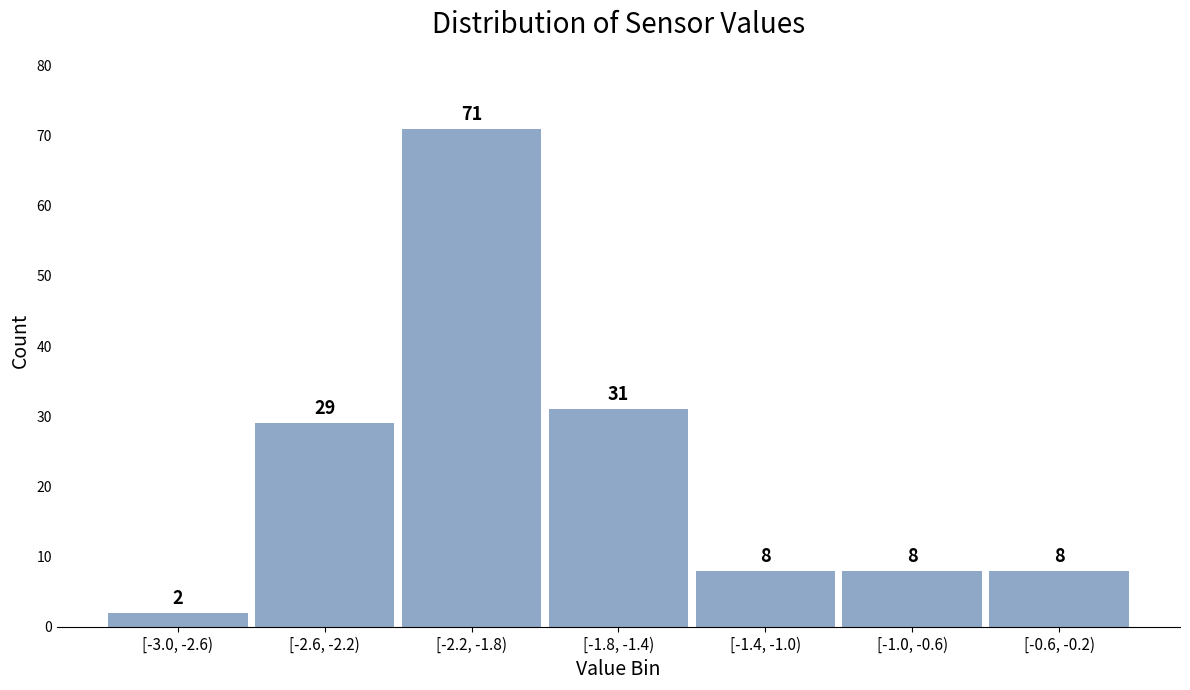

Reading left to right, what are all the values shown in this chart?

2	29	71	31	8	8	8